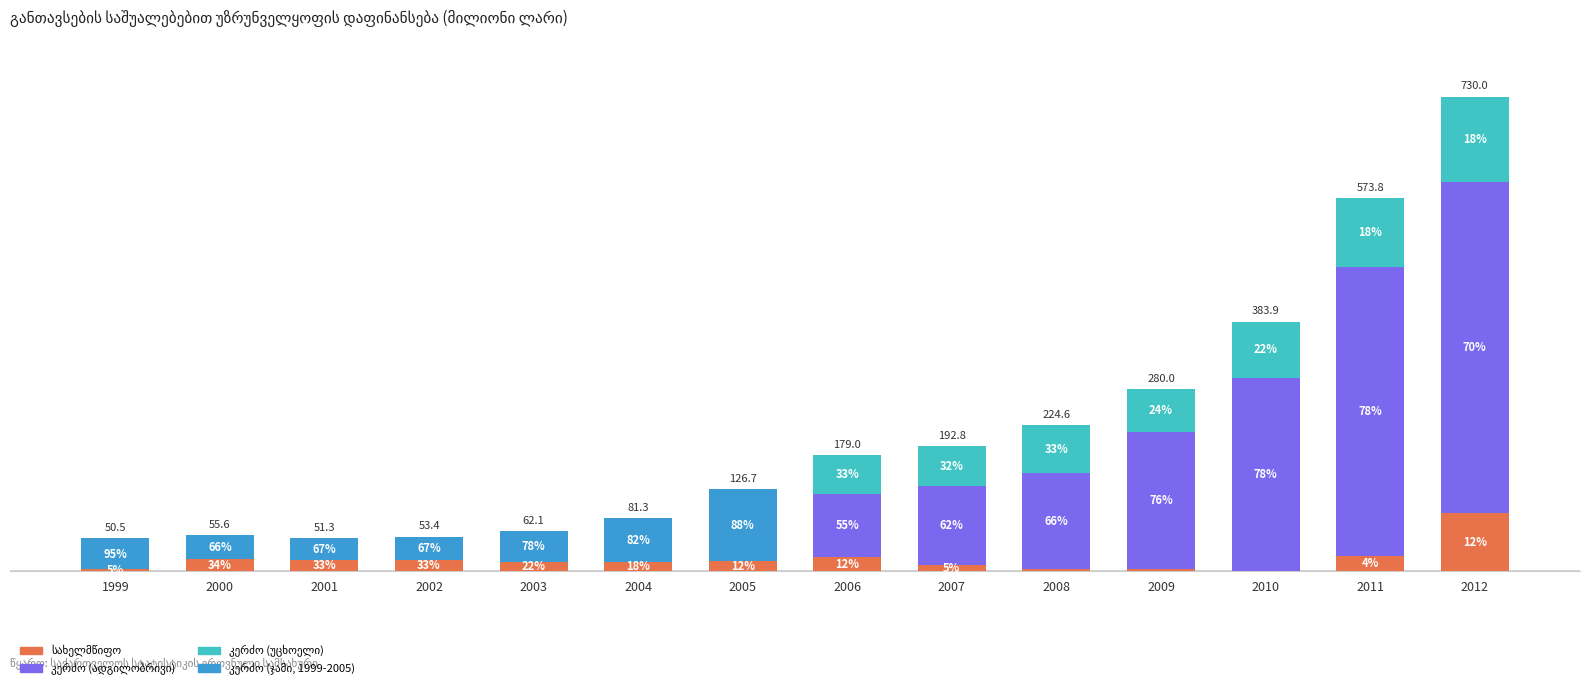

At which category is the sum across all series the highest?

2012